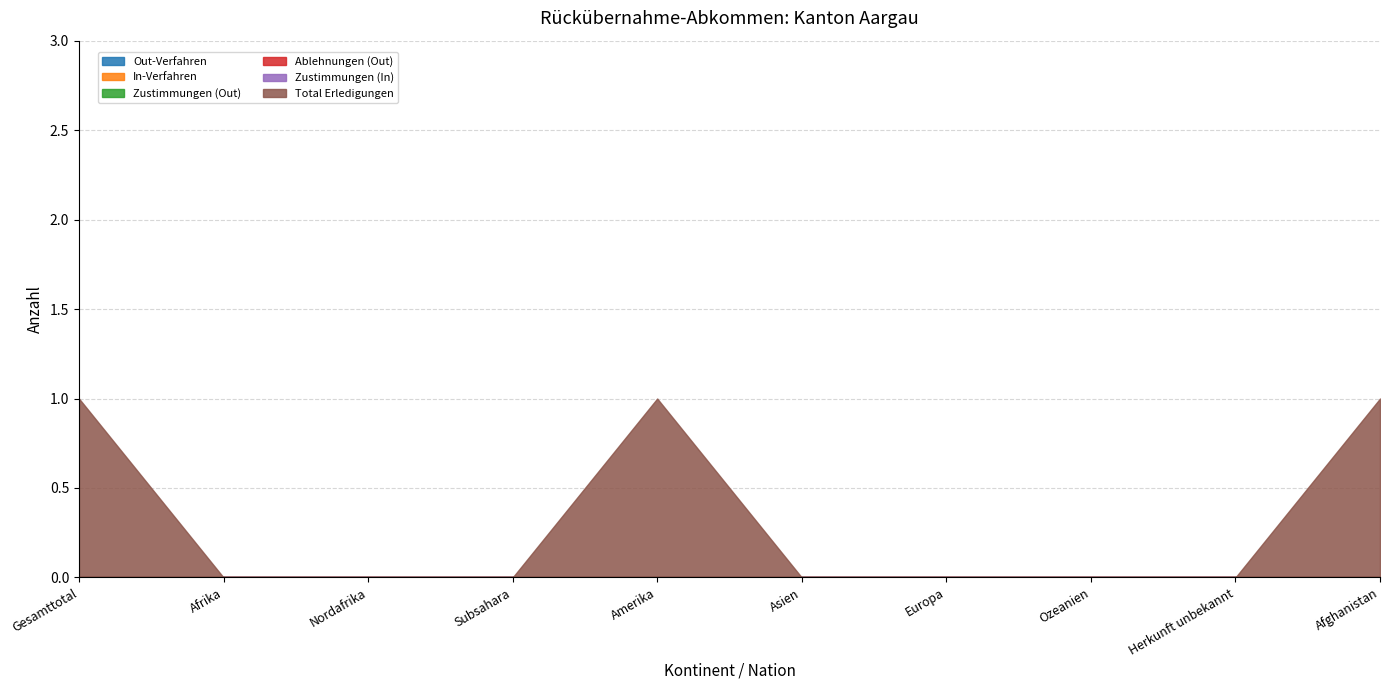

True or false: Out-Verfahren and Zustimmungen (Out) intersect in this chart.

False